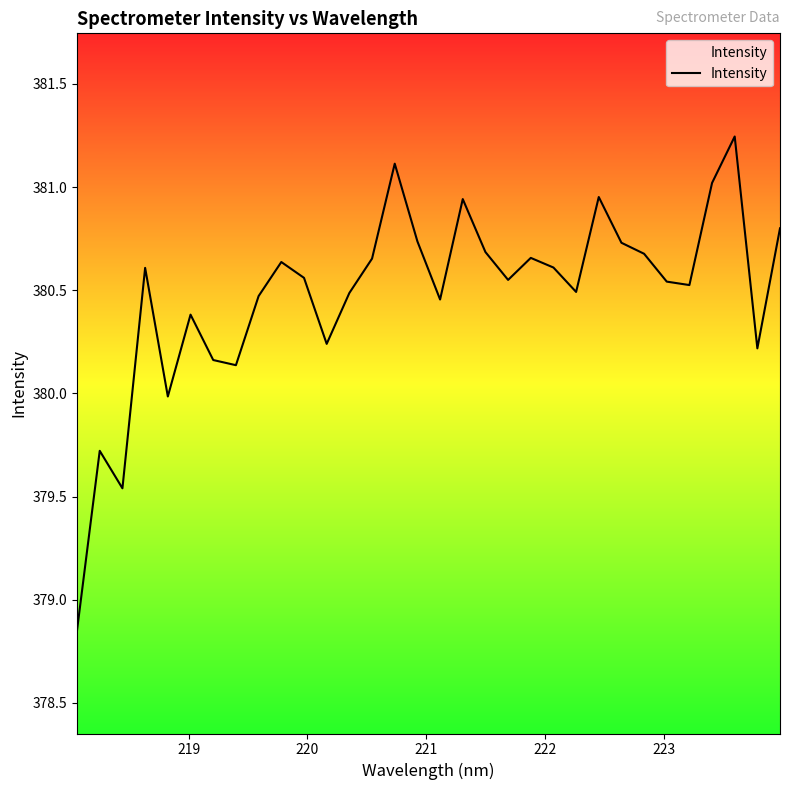

What is the difference between the maximum and minimum values?

2.4